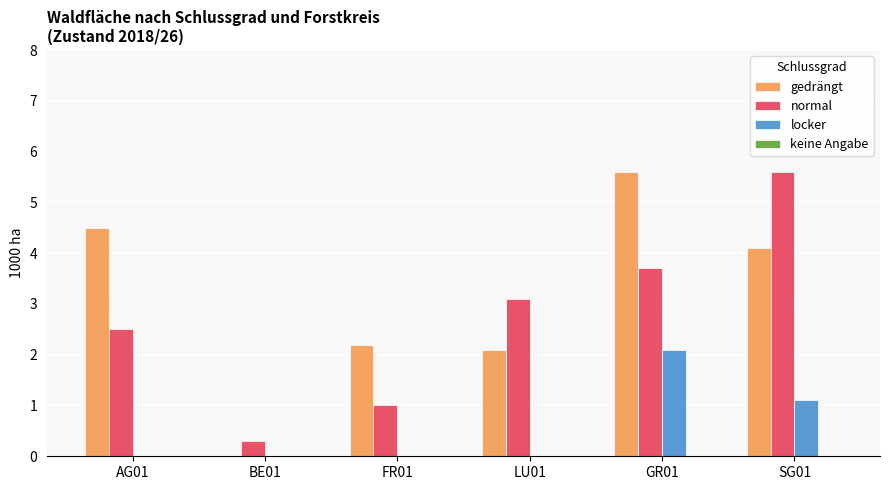

Which series has the largest total across all categories?

gedrängt